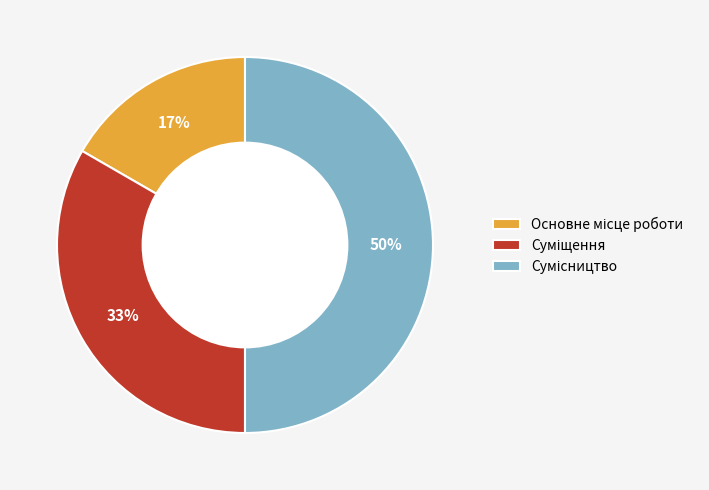

To the nearest percent, what is the difference between the largest and smallest slice percentages?

33%